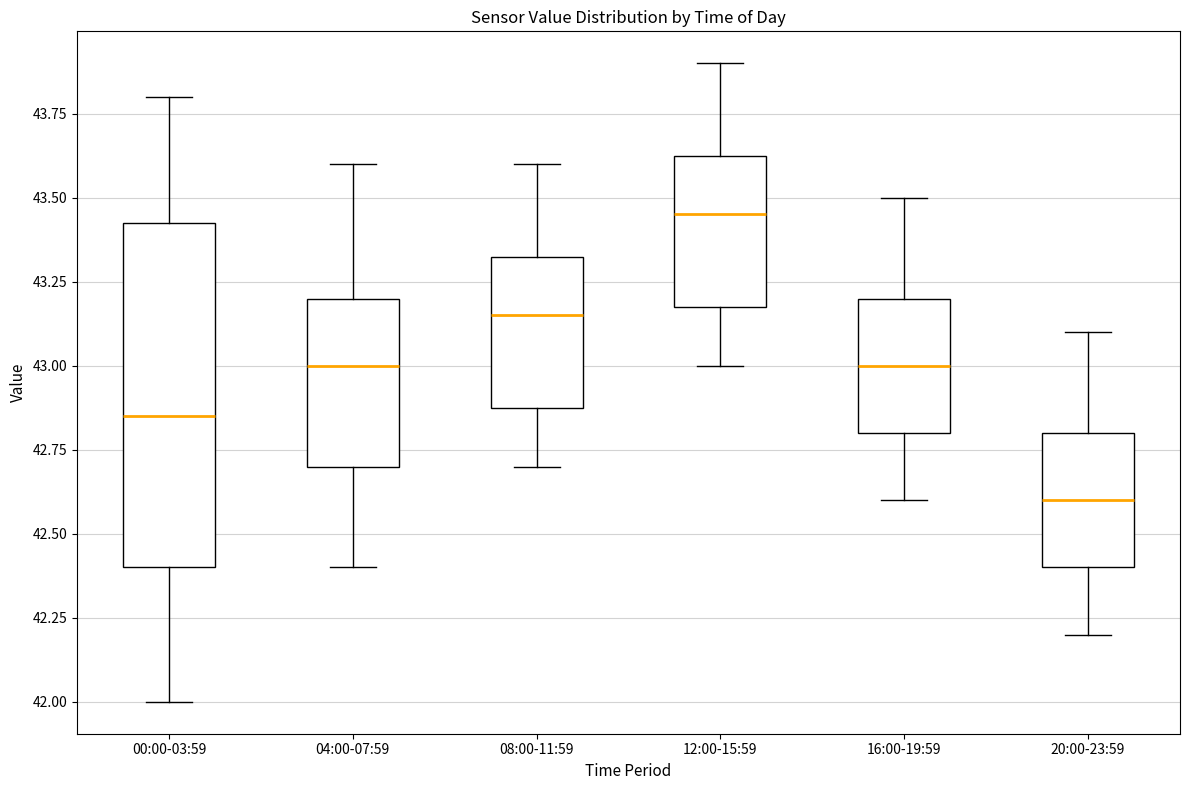

Reading left to right, transcribe this box plot: for each box, give where its median line is, the range the box spans, and where its two whiskers end, as read against the y-axis. The values are not printed on the chart, so give them approximately, as read against the axis.

00:00-03:59: median 42.85, box 42.40 to 43.45, whiskers 42.00 to 43.80
04:00-07:59: median 43.00, box 42.70 to 43.20, whiskers 42.40 to 43.60
08:00-11:59: median 43.15, box 42.90 to 43.35, whiskers 42.70 to 43.60
12:00-15:59: median 43.45, box 43.20 to 43.65, whiskers 43.00 to 43.90
16:00-19:59: median 43.00, box 42.80 to 43.20, whiskers 42.60 to 43.50
20:00-23:59: median 42.60, box 42.40 to 42.80, whiskers 42.20 to 43.10